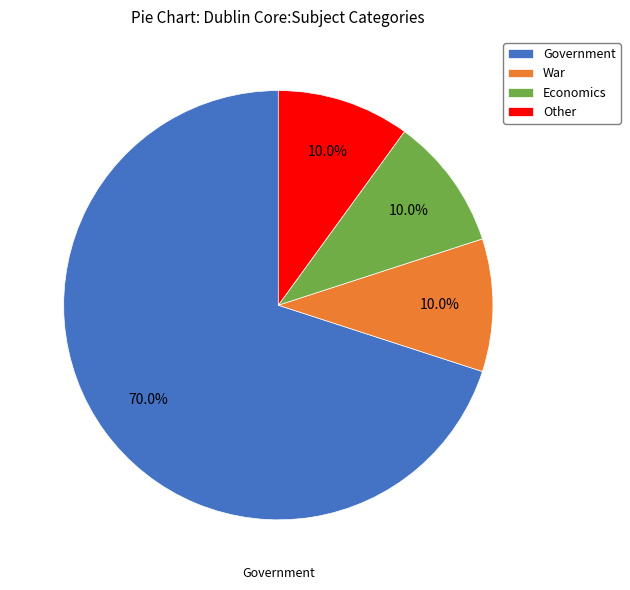

Which slice represents more than half of the pie?

Government